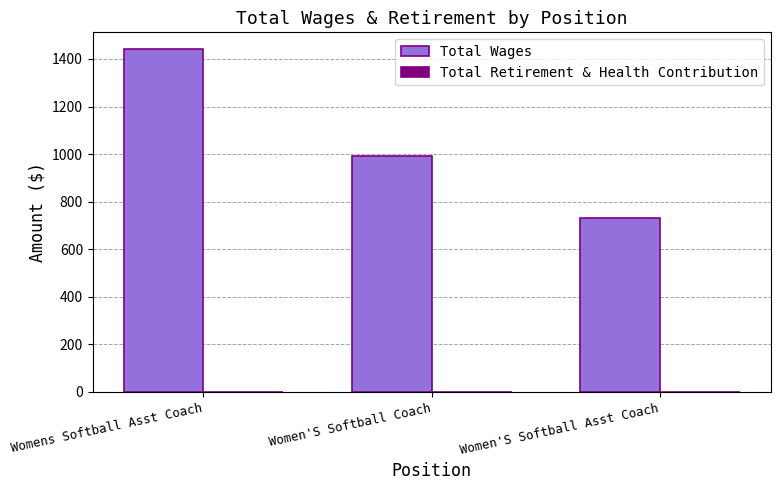

Reading left to right, extract all data points from this chart.

Womens Softball Asst Coach=1440	Women'S Softball Coach=990	Women'S Softball Asst Coach=730